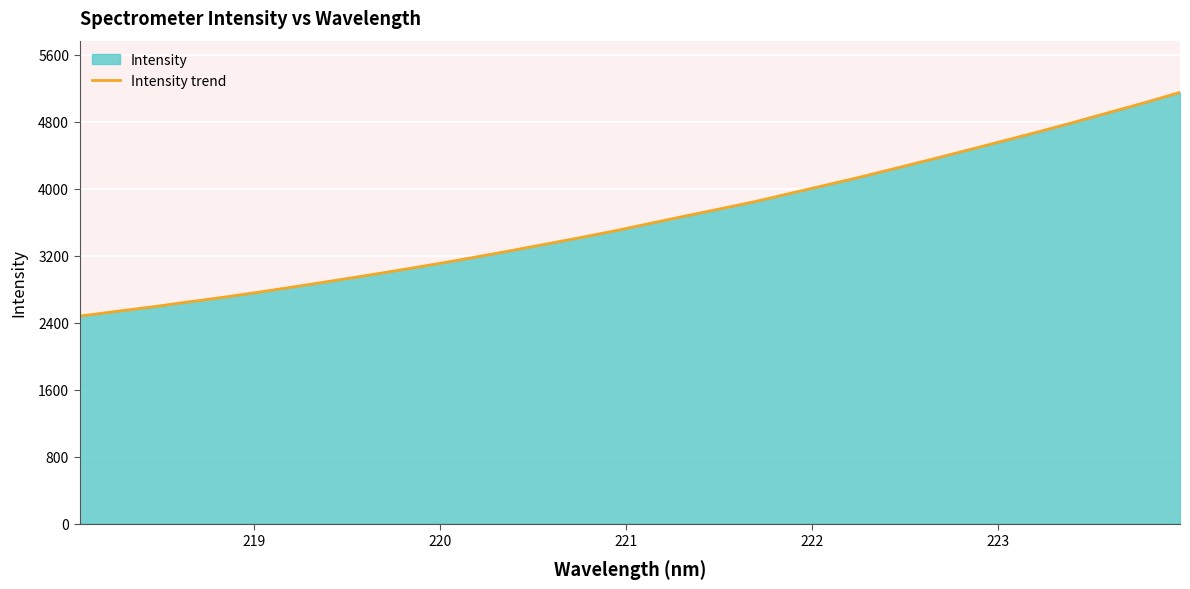

What is the difference between the maximum and minimum values?

2671.3